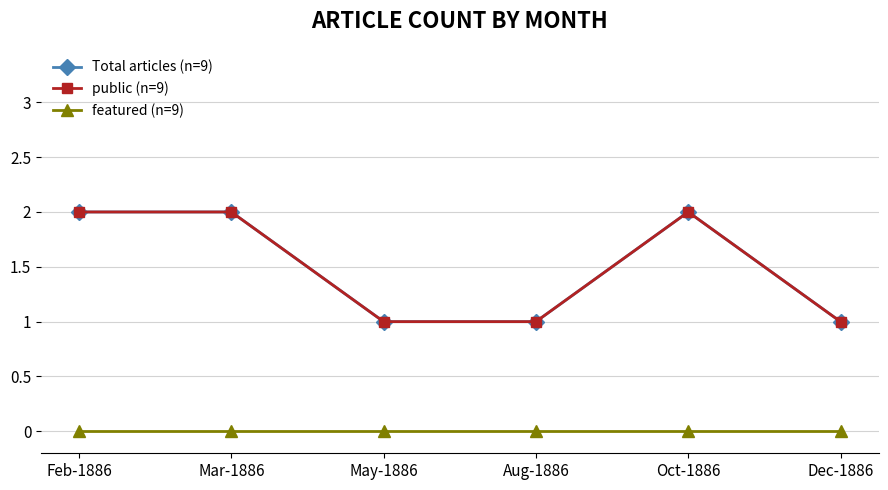

Is this an area chart (filled region under the line)?

No